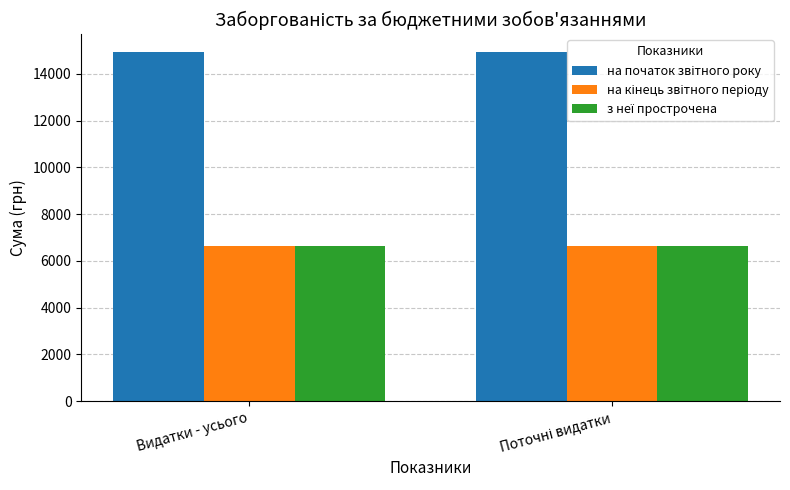

What is the spread (max minus min) of values at Видатки - усього?

8303